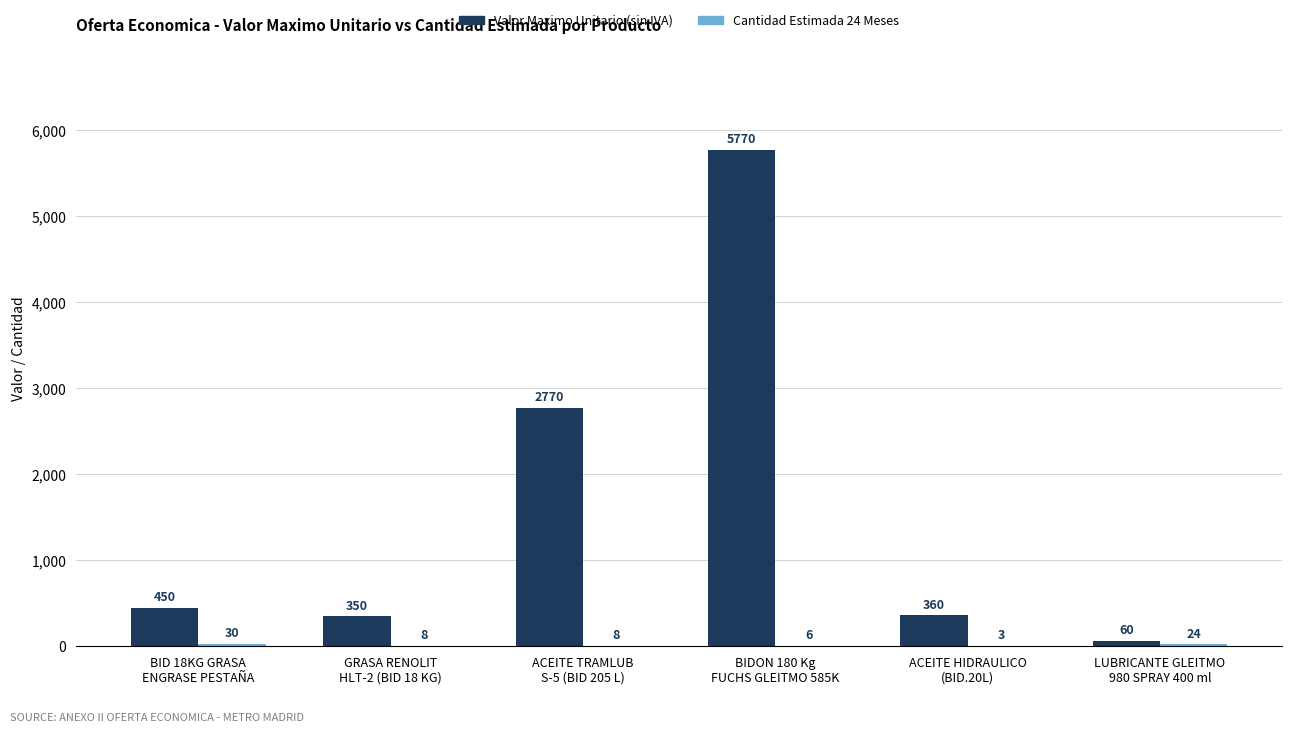

What is the greatest value displayed?

5770